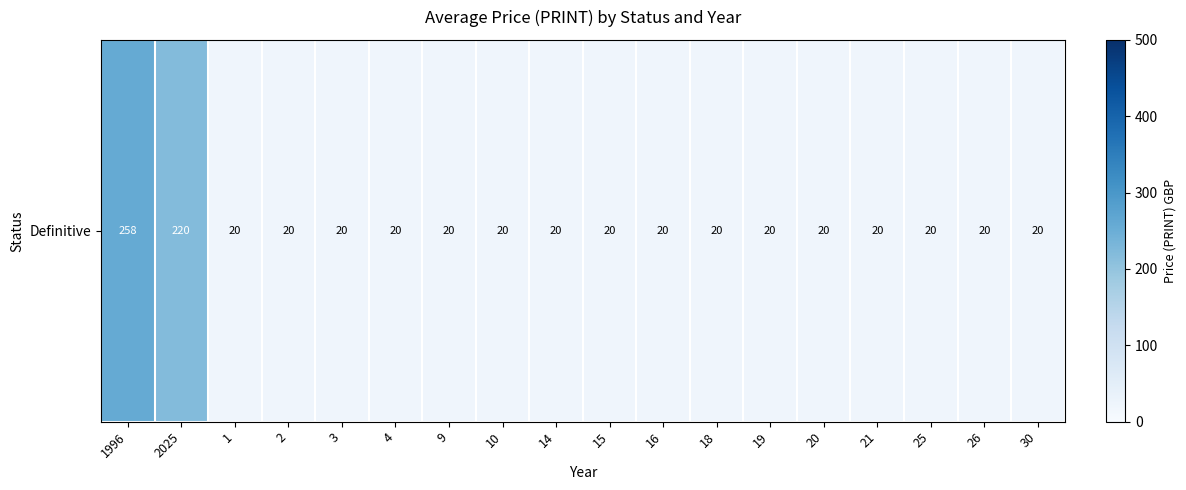

What is the average value?

44